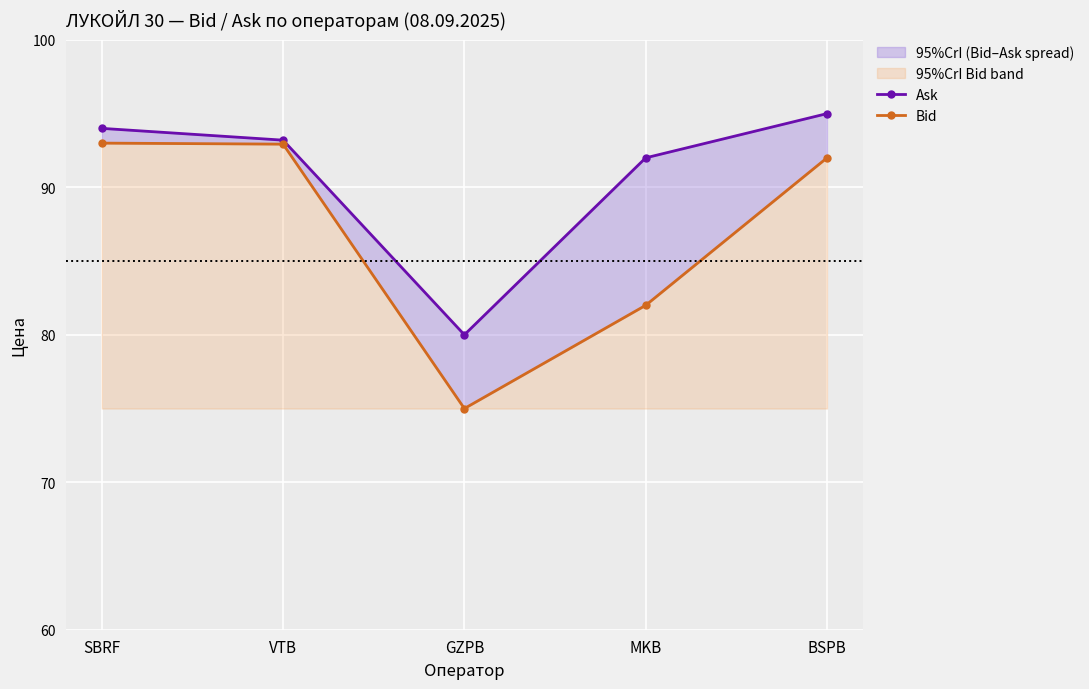

How many values in the Bid series exceed 92?

2